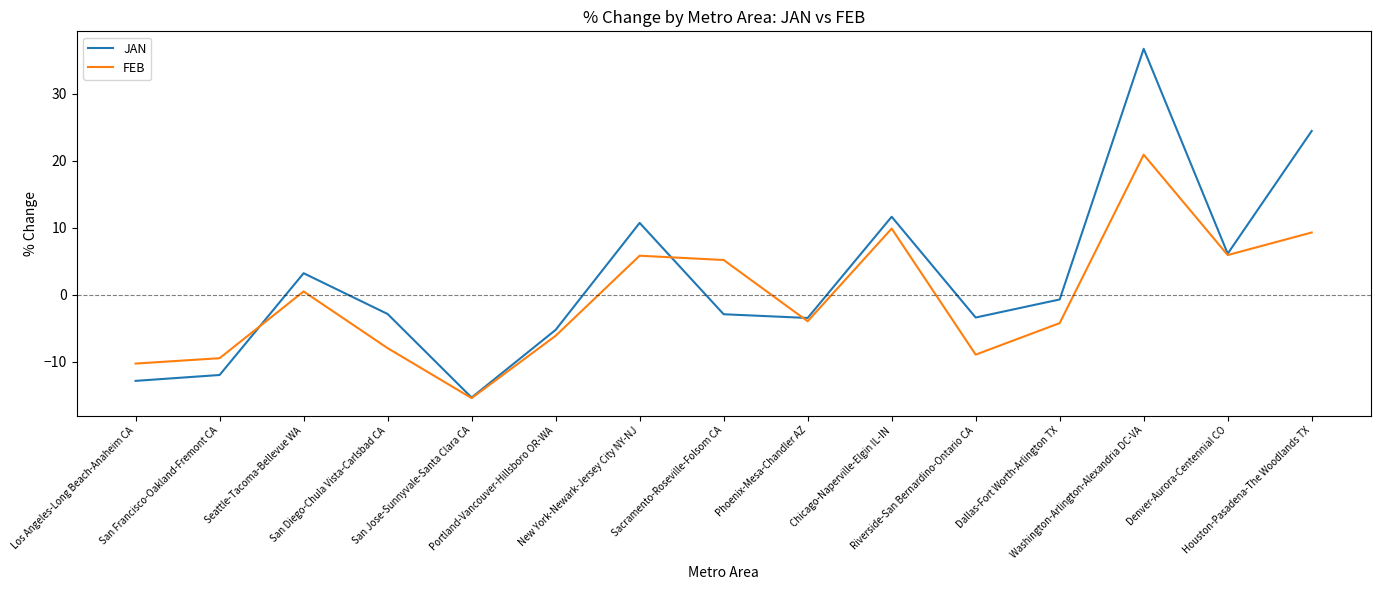

What is the greatest value displayed?

36.7